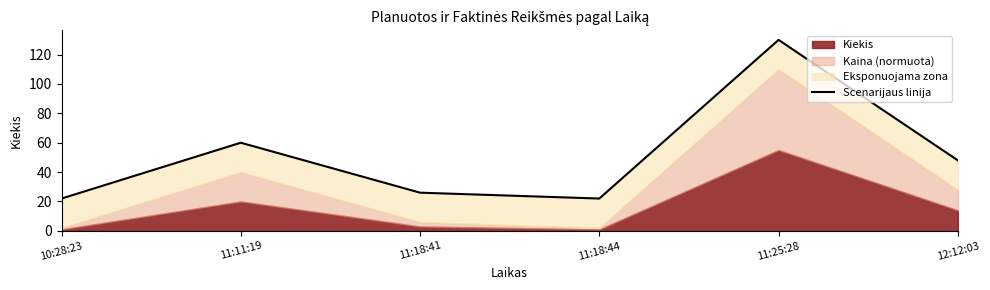

What position from the right is 11:18:41?

4